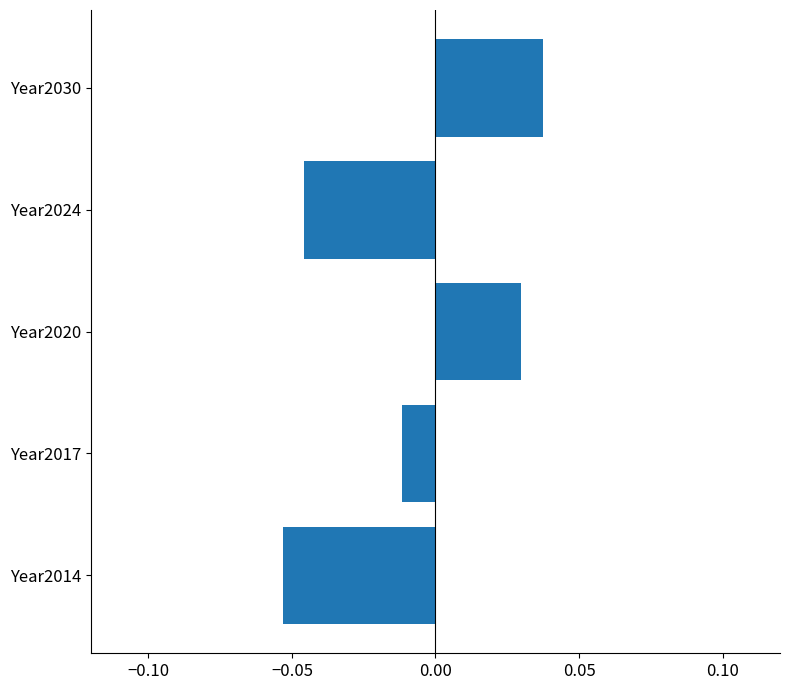

List the labels in order of value, smallest first.

Year2014, Year2024, Year2017, Year2020, Year2030